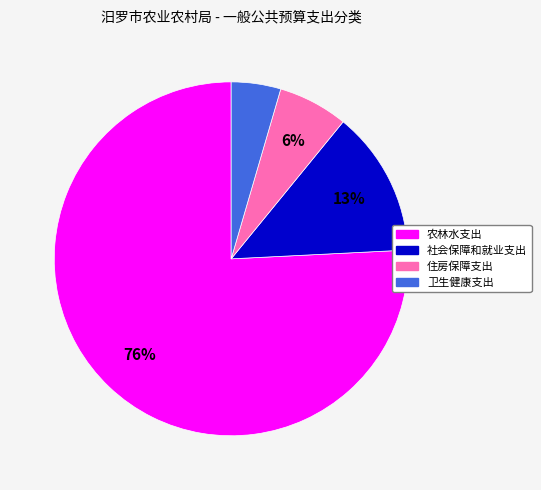

Rank the categories by value from highest to lowest.

农林水支出, 社会保障和就业支出, 住房保障支出, 卫生健康支出